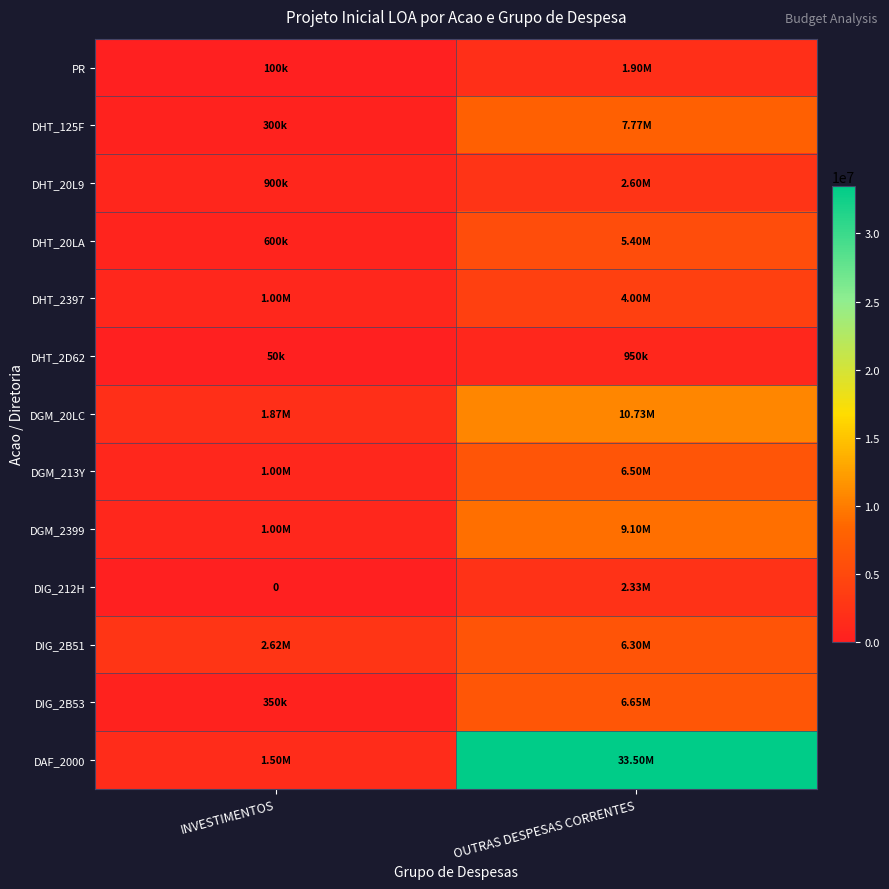

What is the approximate value of PR at OUTRAS DESPESAS CORRENTES, to the nearest 100?

1900000